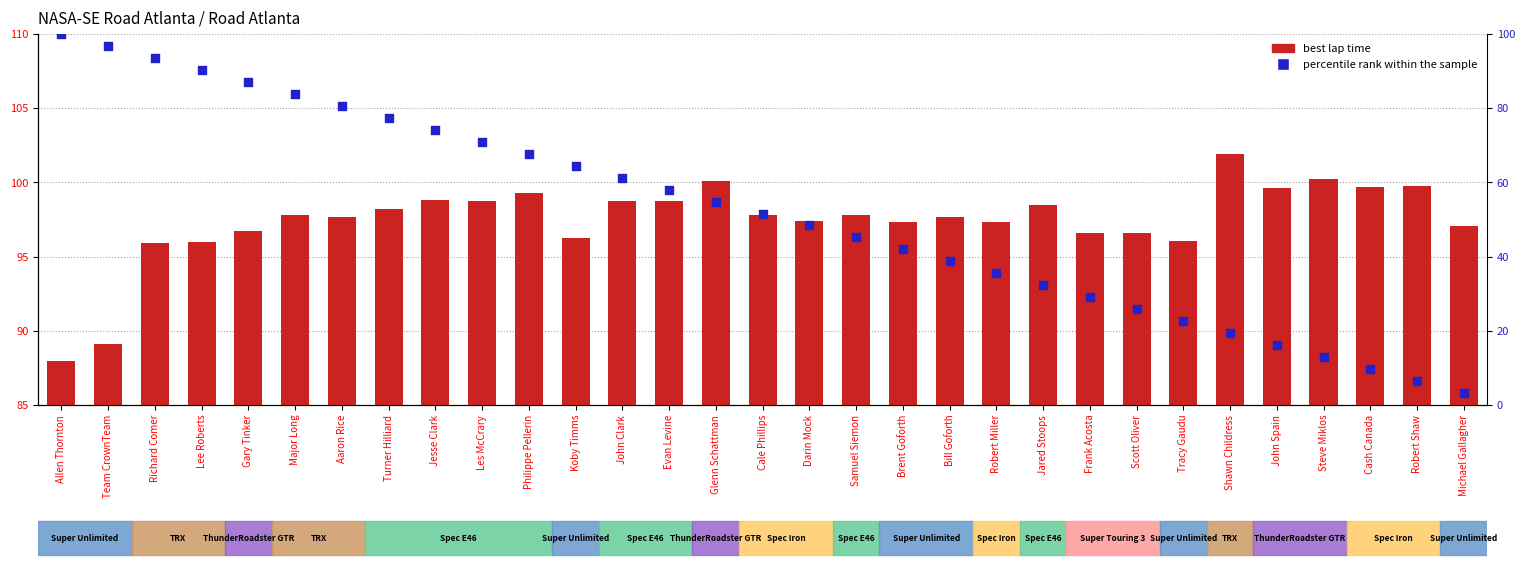

Which series has the largest Y range (max minus min)?

percentile rank within the sample